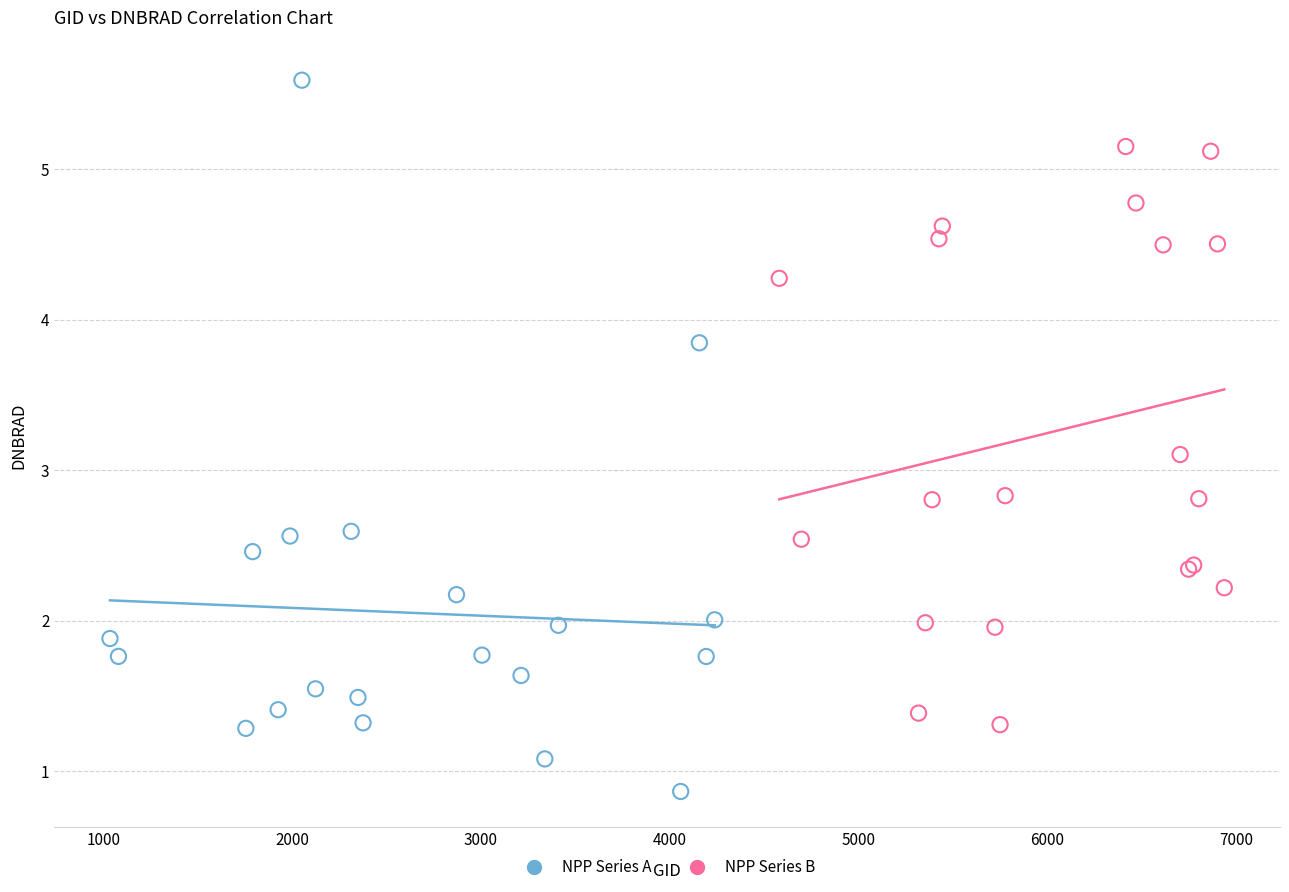

Which series reaches the minimum Y coordinate?

NPP Series A